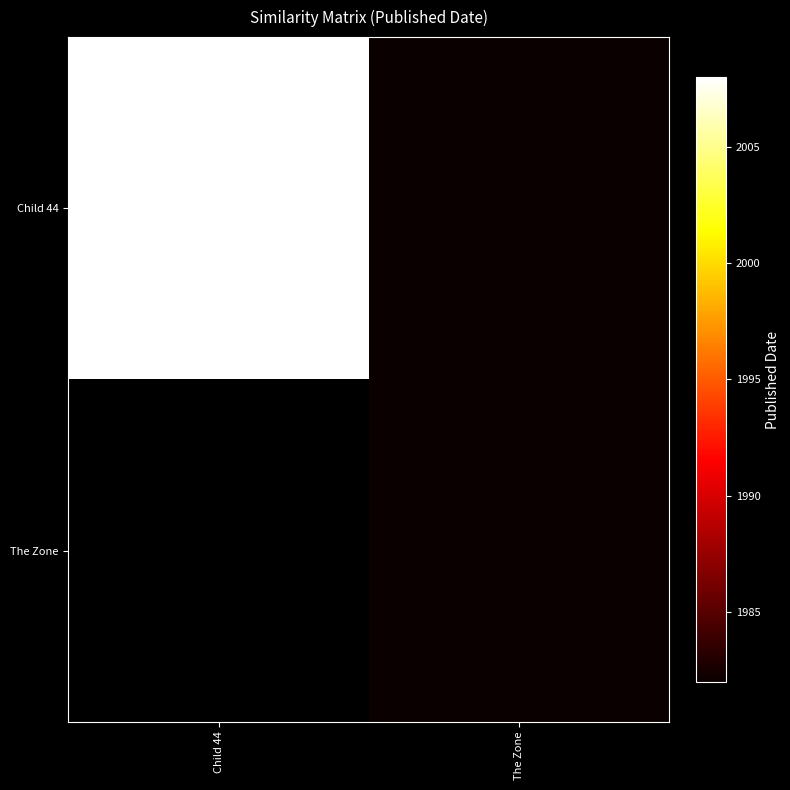

Which category has the lowest value across all series?

The Zone